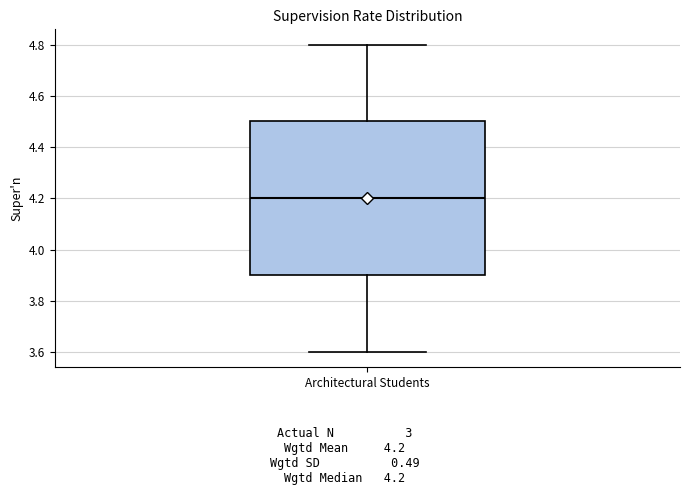

Read this box plot against the y-axis: the position of the median line, the range covered by the box, and the ends of both whiskers. The values are not printed on the chart, so give them approximately, as read against the axis.

median 4.2, box 3.9 to 4.5, whiskers 3.6 to 4.8